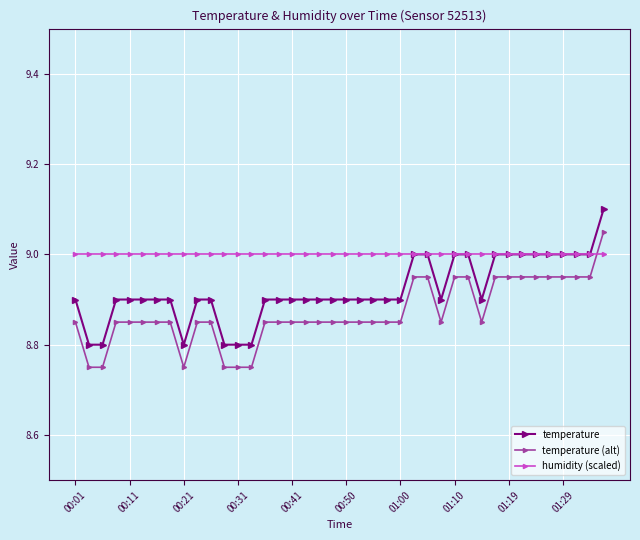

True or false: humidity (scaled) and temperature (alt) cross at least once.

True